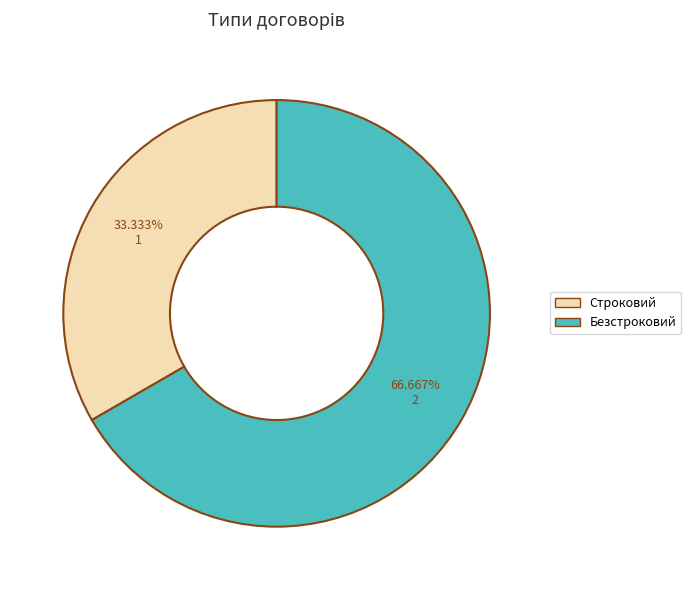

Approximately how many times larger is the value at Строковий compared to Безстроковий?

0.5